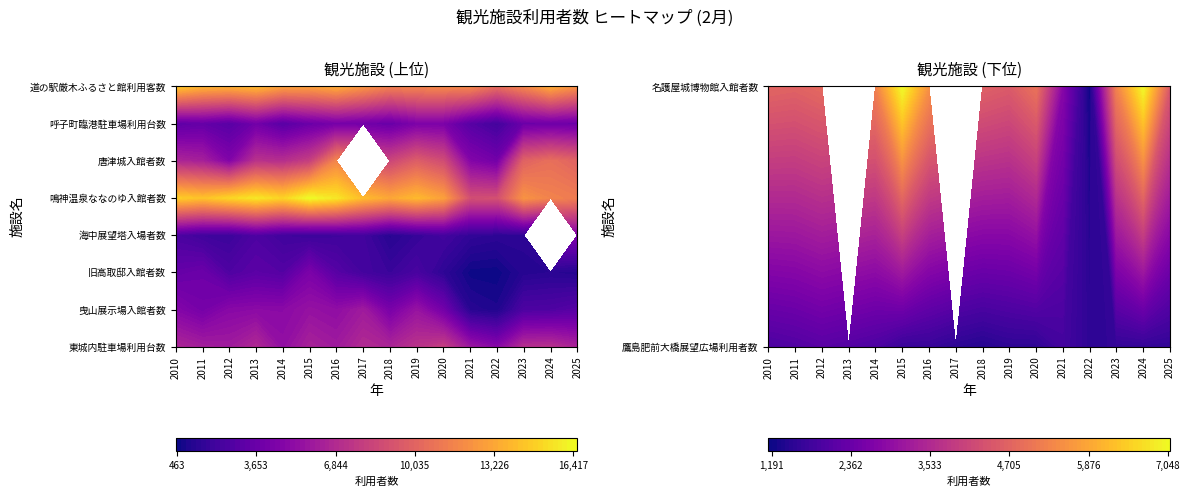

Reading left to right, transcribe all the data shown in this chart.

東城内駐車場利用台数: 0=6572	1=6123	2=5957	3=6754	4=5302	5=6340	6=5918	7=6843	8=6472	9=7327	10=7945	11=5727	12=4798	13=7057	14=7147	15=6417
曳山展示場入館者数: 0=4730	1=4087	2=4885	3=5005	4=4974	5=5470	6=5205	7=5933	8=4214	9=5529	10=3960	11=1138	12=861	13=2499	14=2567	15=2910
旧高取邸入館者数: 0=3442	1=3731	2=2581	3=3030	4=2767	5=4339	6=2863	7=2132	8=1766	9=2318	10=1353	11=501	12=463	13=1085	14=1202	15=1058
海中展望塔入場者数: 0=2415	1=1943	2=1794	3=2525	4=1983	5=1747	6=1936	7=2019	8=1135	9=1628	10=2089	11=1487	12=1321	13=1290	14=0	15=4404
鳴神温泉ななのゆ入館者数: 0=14715	1=14232	2=14989	3=15631	4=14897	5=16417	6=15647	7=13975	8=13134	9=13900	10=12863	11=8787	12=8813	13=12305	14=11544	15=11235
唐津城入館者数: 0=6551	1=6201	2=4570	3=7203	4=7025	5=7926	6=11649	7=0	8=8308	9=9617	10=8658	11=4641	12=3965	13=9880	14=10545	15=9928
呼子町臨港駐車場利用台数: 0=3118	1=3379	2=2908	3=3873	4=2854	5=3599	6=4034	7=3866	8=3506	9=4319	10=4307	11=2848	12=2070	13=3620	14=3739	15=3624
道の駅厳木ふるさと館利用客数: 0=14634	1=13722	2=13552	3=13947	4=12907	5=12897	6=13403	7=12440	8=11406	9=11711	10=11757	11=11806	12=10365	13=11712	14=13421	15=12162
鷹島肥前大橋展望広場利用者数: 0=1923	1=1996	2=2098	3=2023	4=1930	5=1646	6=1640	7=1499	8=1414	9=1515	10=1519	11=1811	12=1529	13=1575	14=1579	15=1560
名護屋城博物館入館者数: 0=4724	1=4671	2=4803	3=0	4=5220	5=7048	6=5495	7=0	8=4648	9=4523	10=4963	11=2762	12=1191	13=5249	14=7023	15=4450